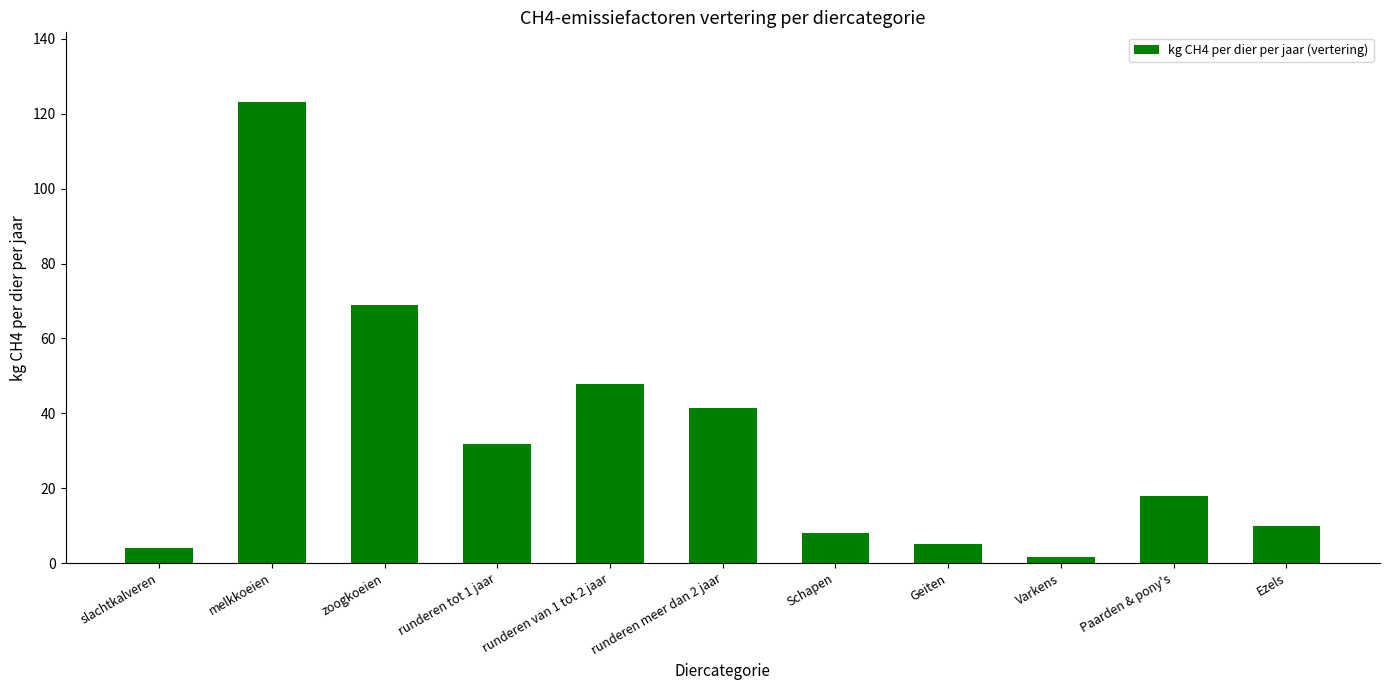

Where is the data nearest to the value 62?

zoogkoeien